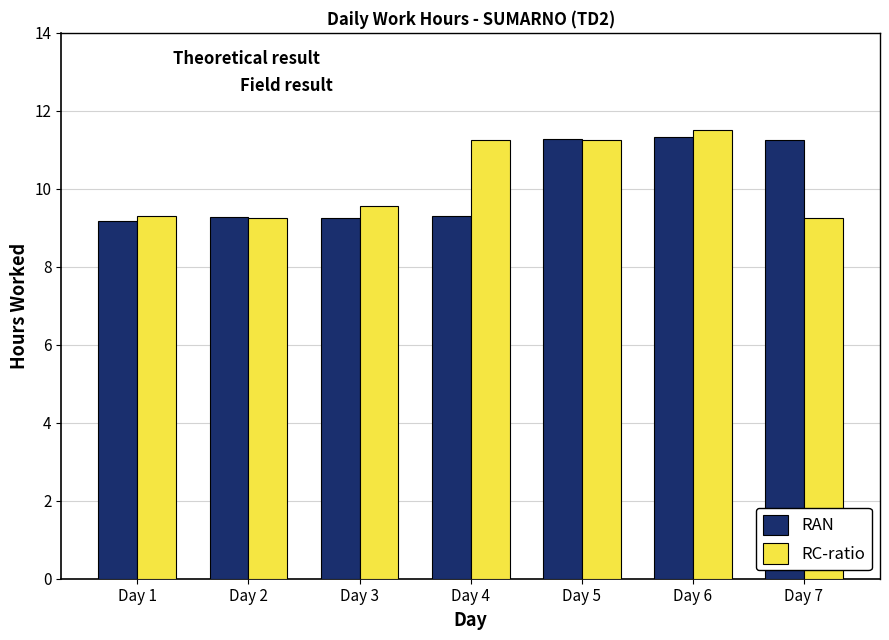

Between Day 3 and Day 5, which series saw the biggest shift?

RAN